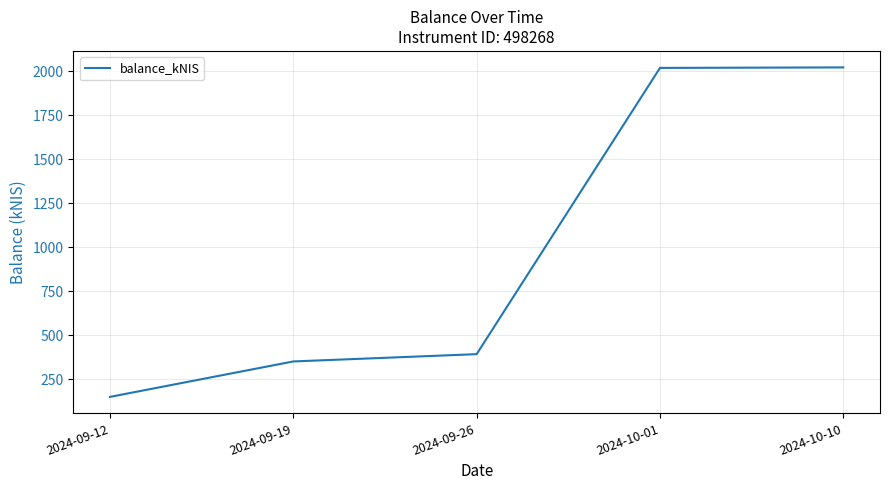

What is the sum of the values at 2024-10-01 and 2024-09-19?

2369.1